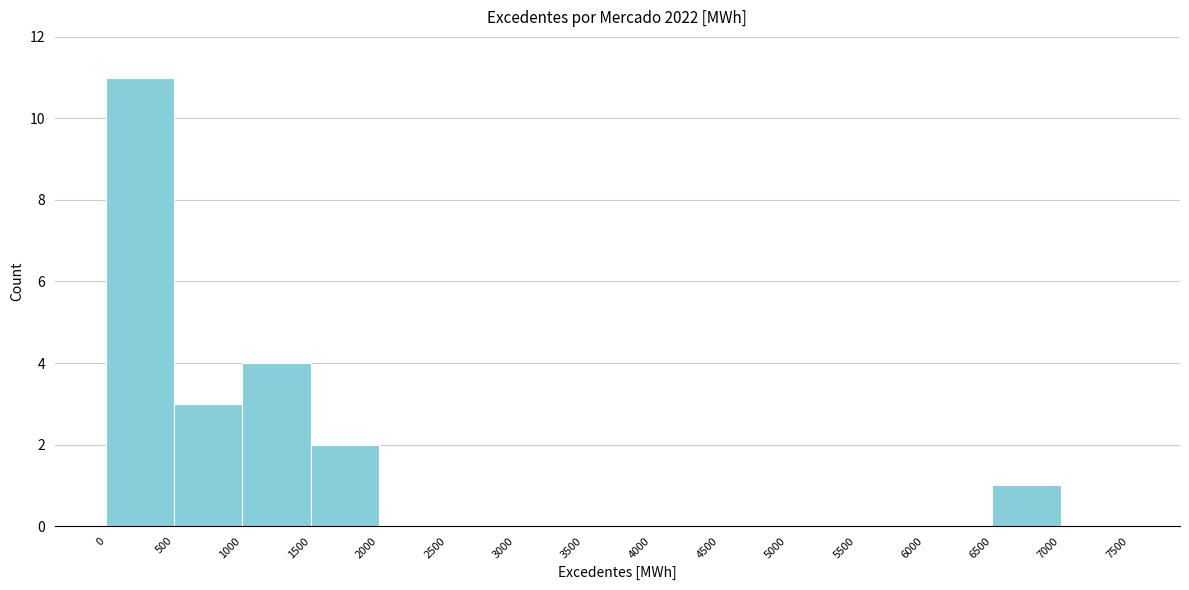

Reading left to right, transcribe this chart: for each bar, give the range it covers on the x-axis and its height. The values are not printed on the chart, so give them approximately, as read against the axis.

0 to 500: 11
500 to 1000: 3
1000 to 1500: 4
1500 to 2000: 2
2000 to 2500: 0
2500 to 3000: 0
3000 to 3500: 0
3500 to 4000: 0
4000 to 4500: 0
4500 to 5000: 0
5000 to 5500: 0
5500 to 6000: 0
6000 to 6500: 0
6500 to 7000: 1
7000 to 7500: 0